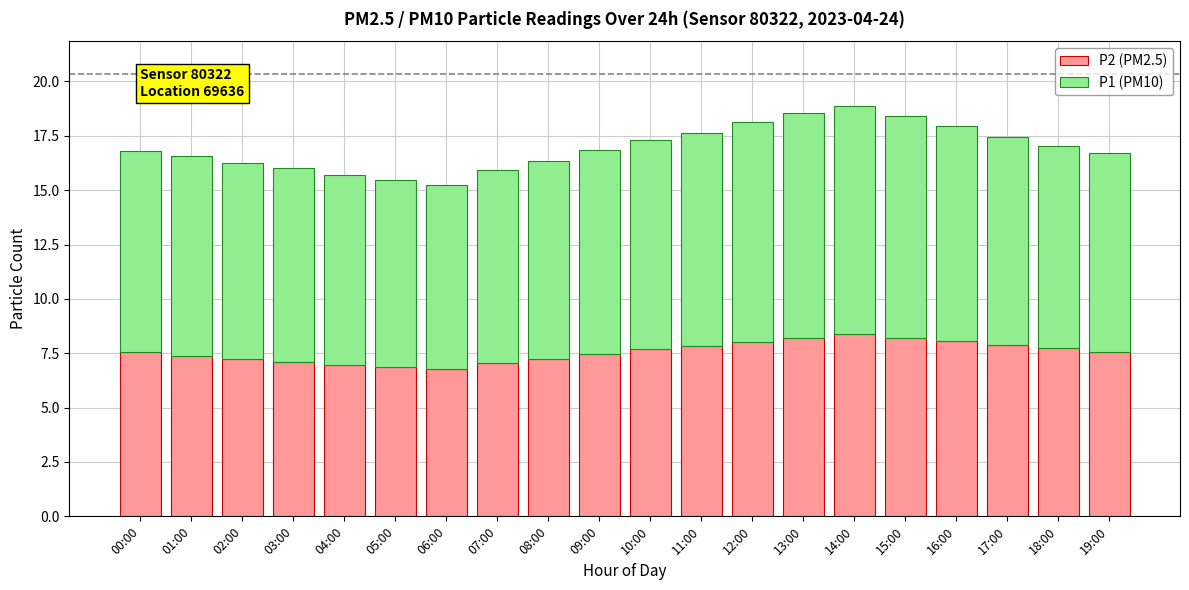

Are the bars grouped side by side (vs. stacked)?

No